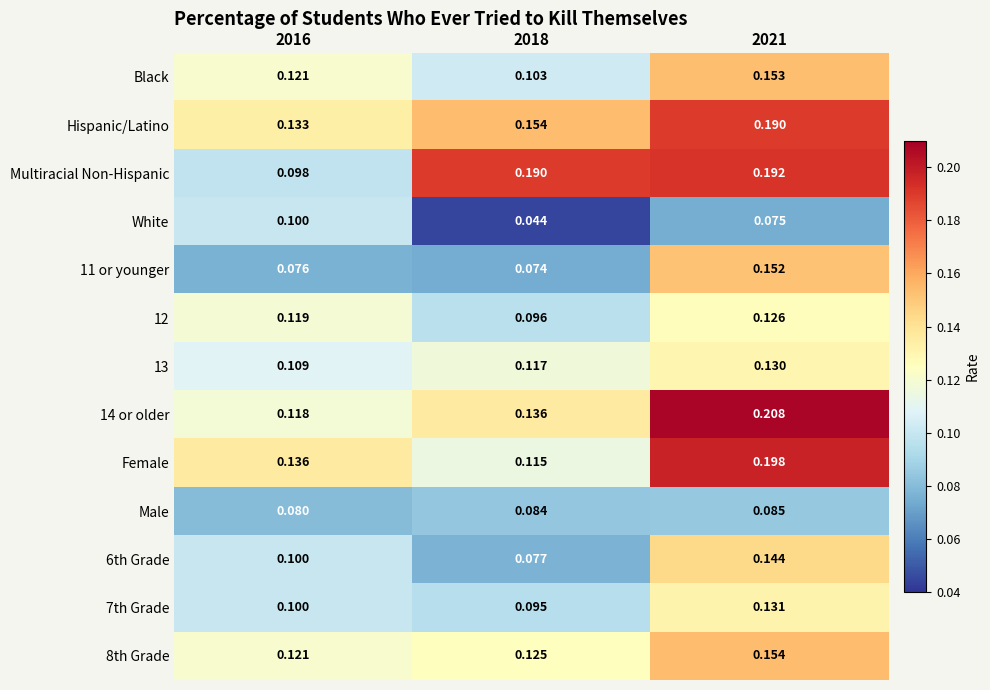

Count the number of categories in the chart.

3